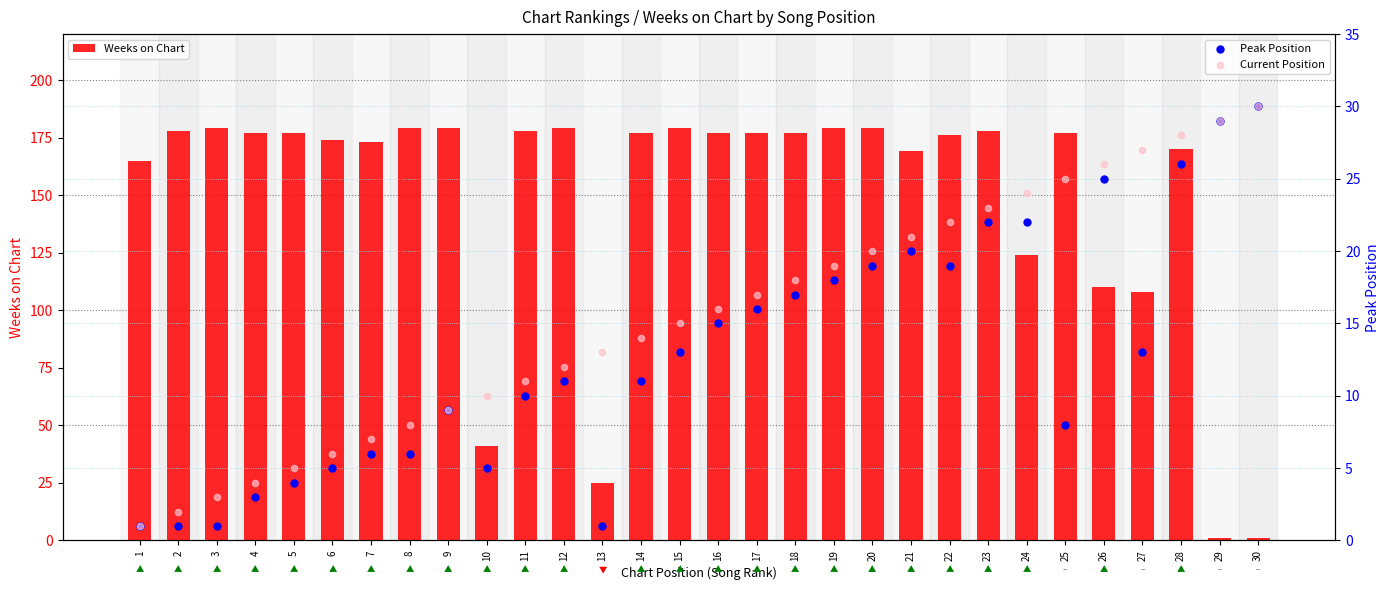

Which series contains the lowest Y value?

Weeks on Chart